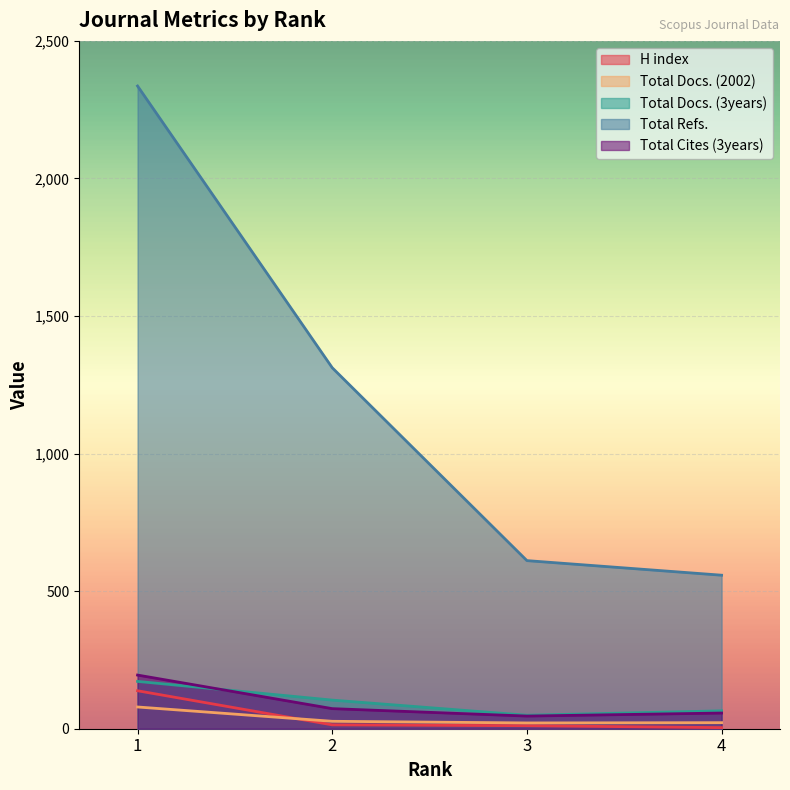

Which series has the largest total across all categories?

Total Refs.